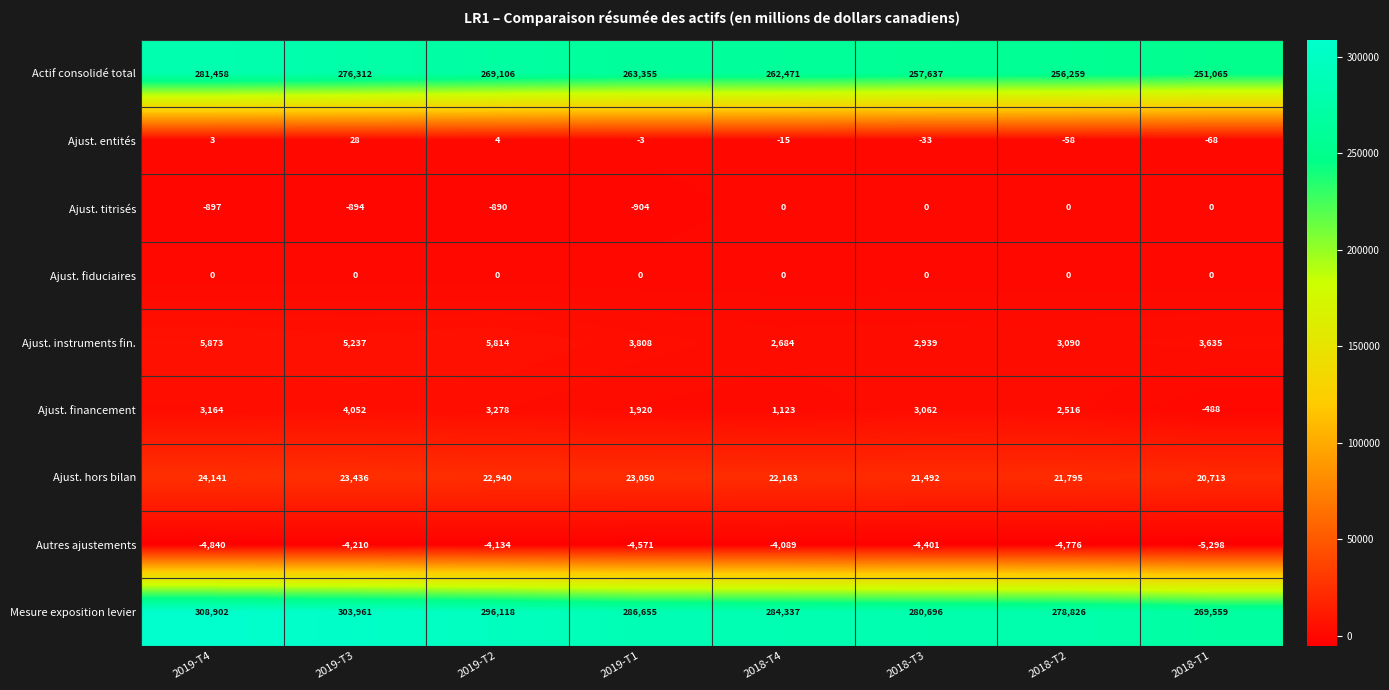

What value does the Ajust. hors bilan series have at 2018-T2, to the nearest 10?

21800